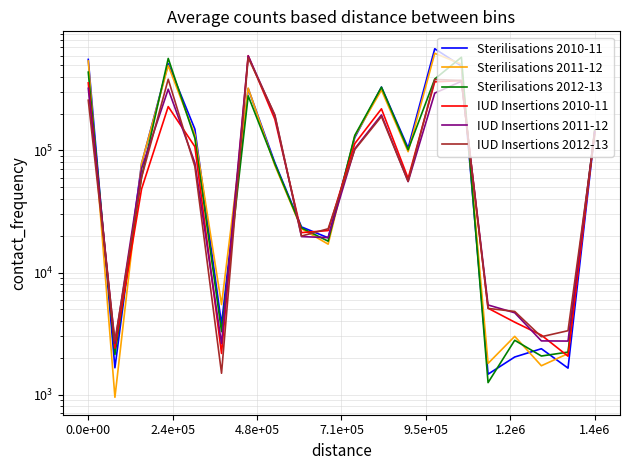

How many times do IUD Insertions 2010-11 and IUD Insertions 2011-12 cross each other?

9